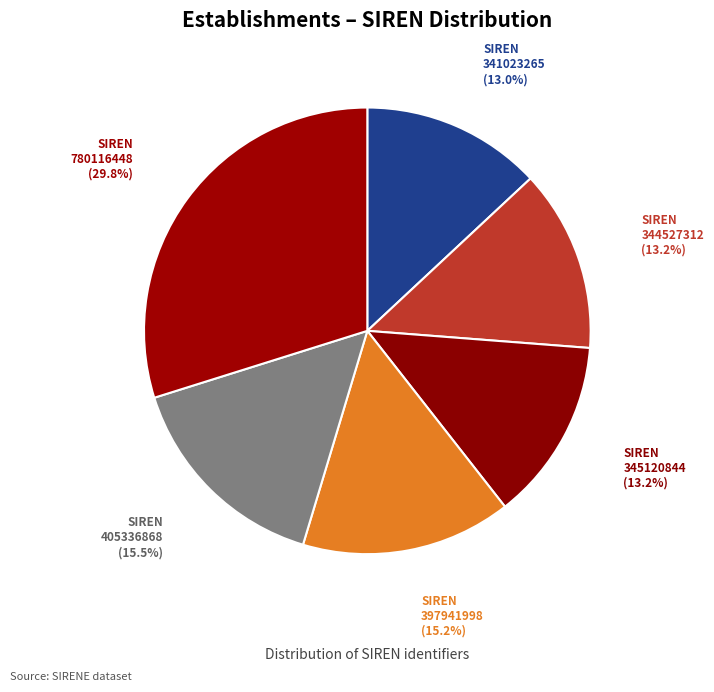

How many slices are in this pie chart?

6